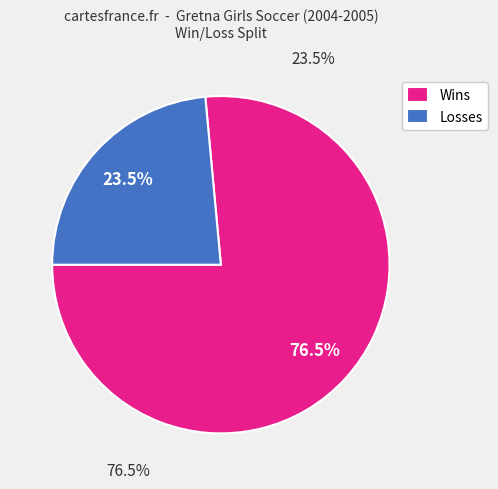

Does L account for over 50% of the chart?

No